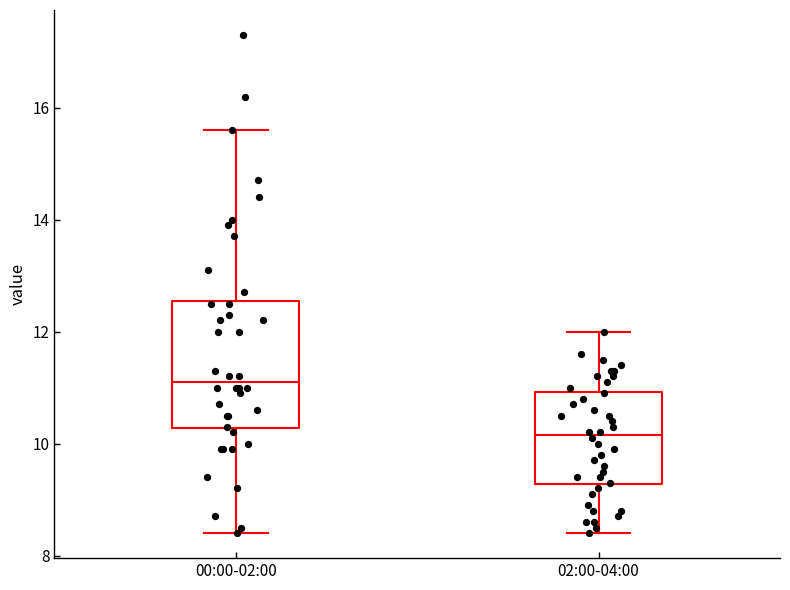

Where is the upper edge of the box for 00:00-02:00 on the y-axis? The values are not printed on the chart, so give them approximately, as read against the axis.

12.6